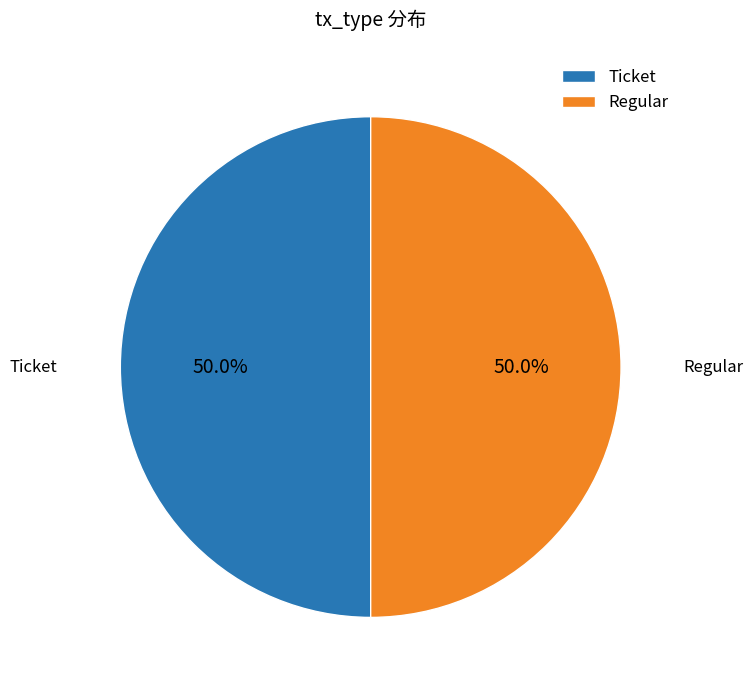

Combined, what portion of the pie is Regular and Ticket?

100.0%